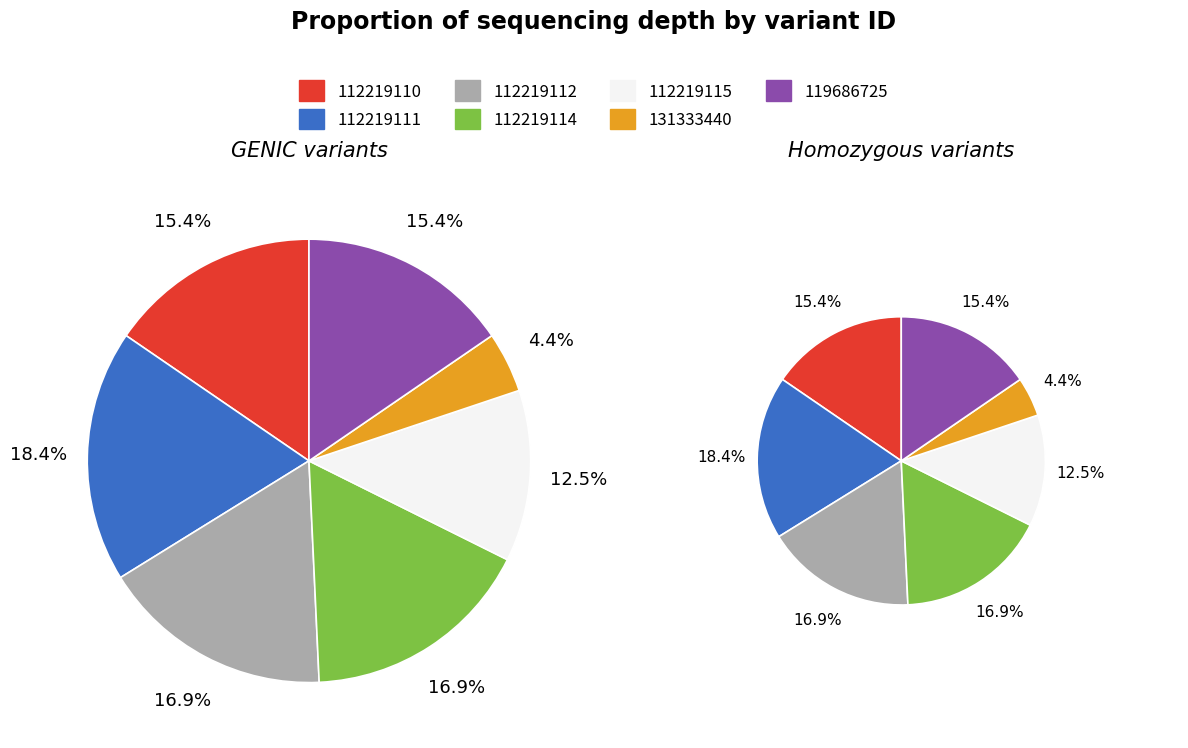

To the nearest percent, what percentage of the pie is 112219111?

18%